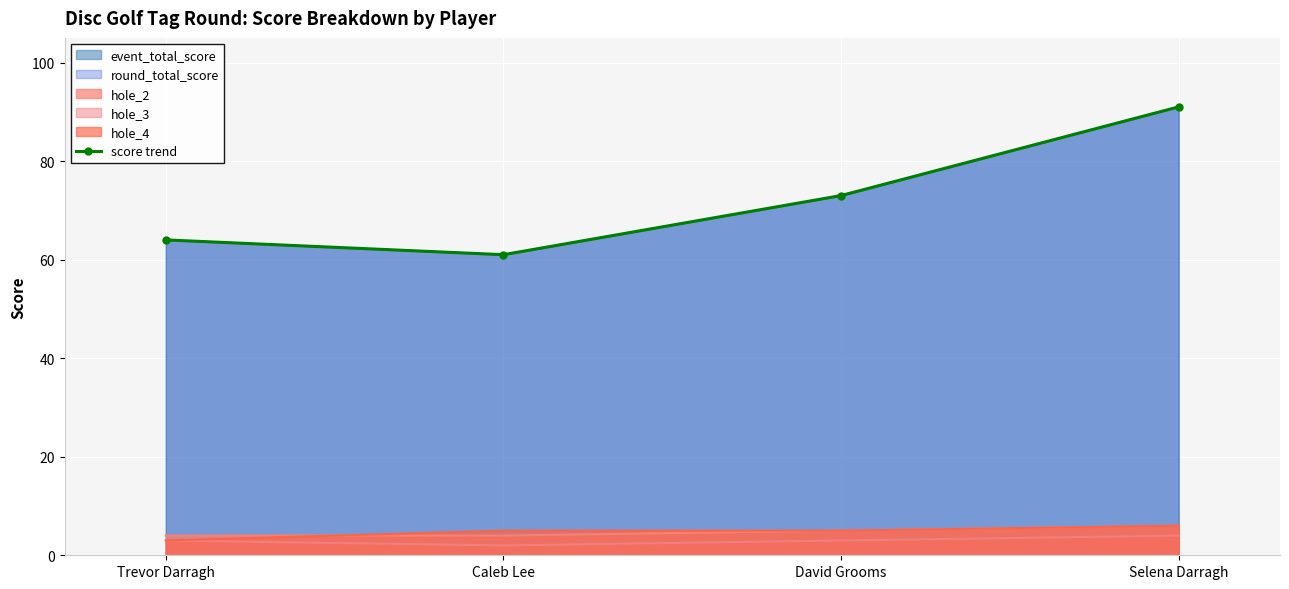

Reading left to right, list all the values displayed in this chart.

Trevor Darragh=64	Caleb Lee=61	David Grooms=73	Selena Darragh=91